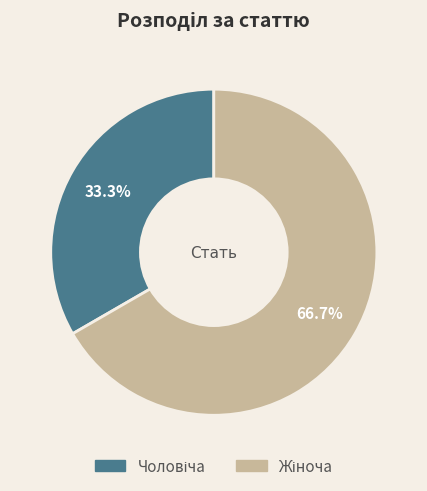

Does any single category account for the majority?

Yes